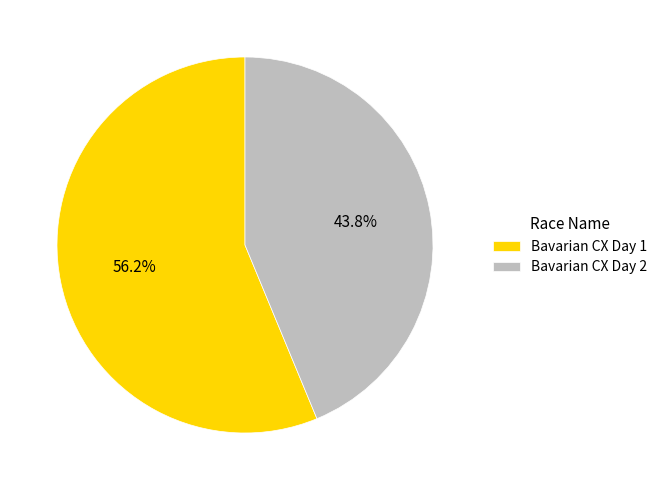

What is the largest slice in the pie chart?

Bavarian CX Day 1